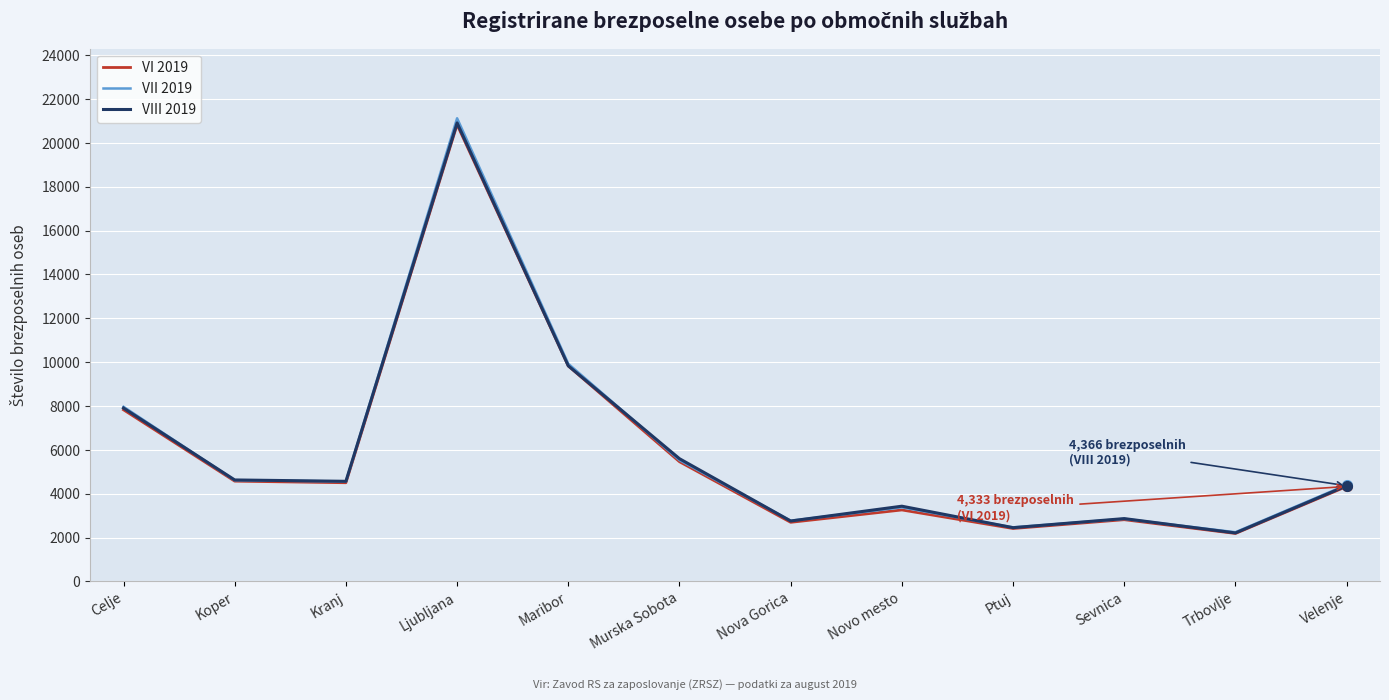

Which series has the widest spread of values?

VII 2019